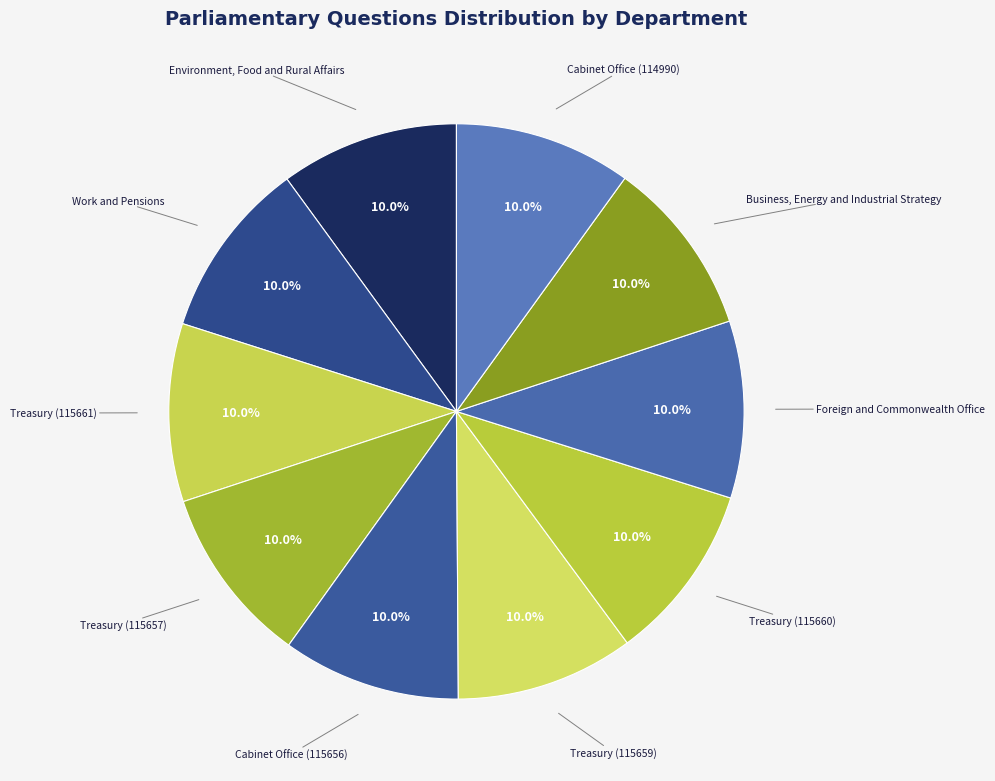

Is there any slice that represents more than half of the pie?

No